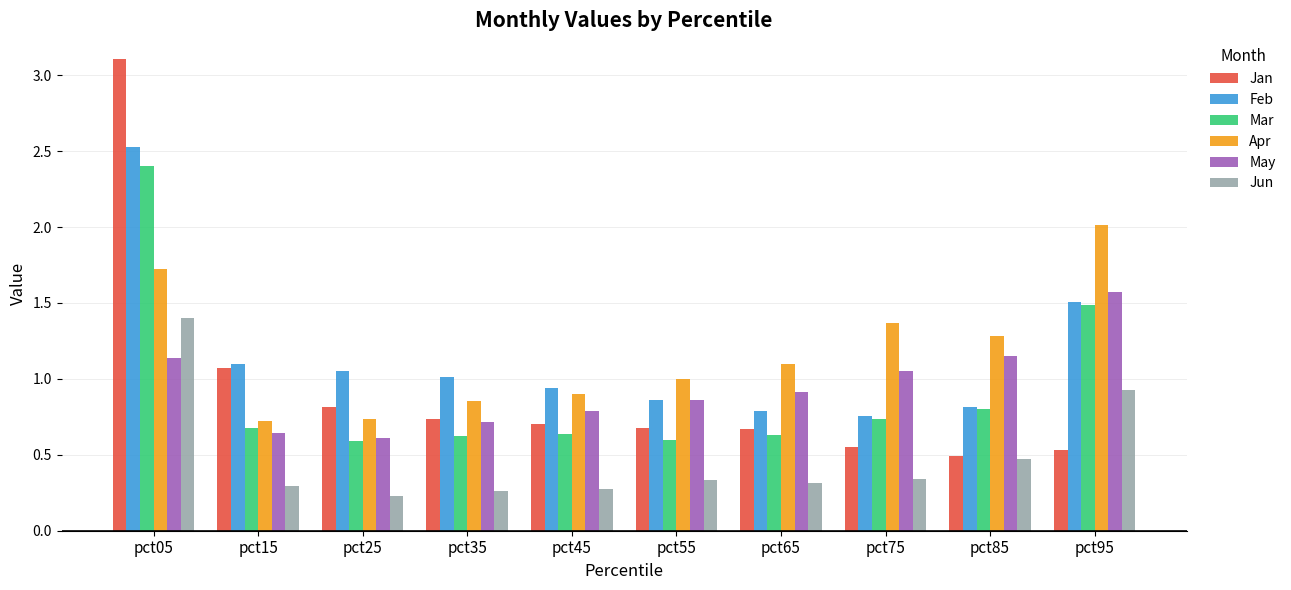

The Jan series shows 0.7 at pct35. True or false?

True